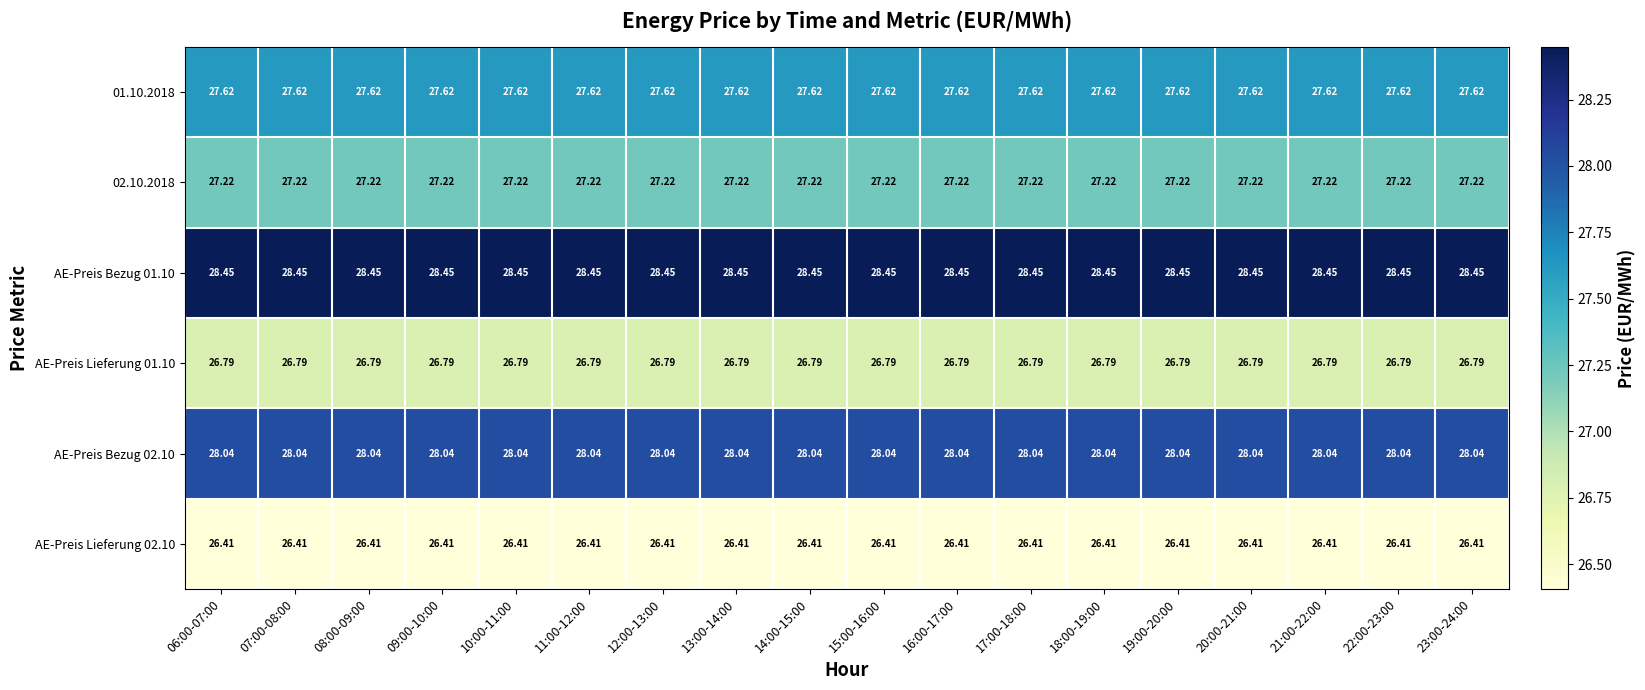

Is the value of 01.10.2018 at 11:00-12:00 greater than the value of AE-Preis Bezug 01.10 at 12:00-13:00?

No